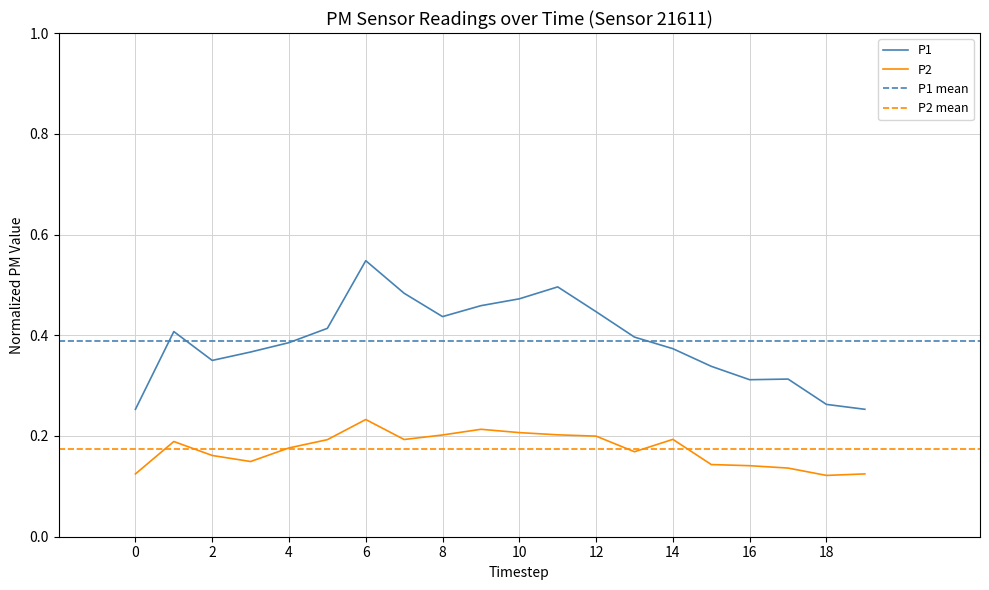

How many interior local valleys does the P1 series have?

3